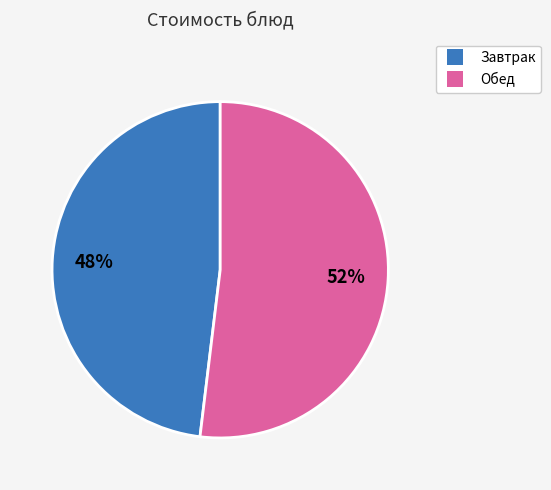

To the nearest percent, what is the average slice percentage?

50%